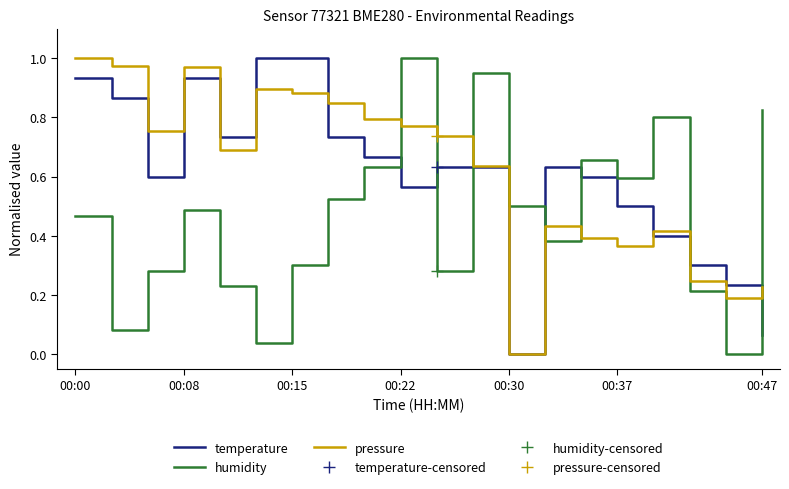

What is the average value of the temperature series?

0.6